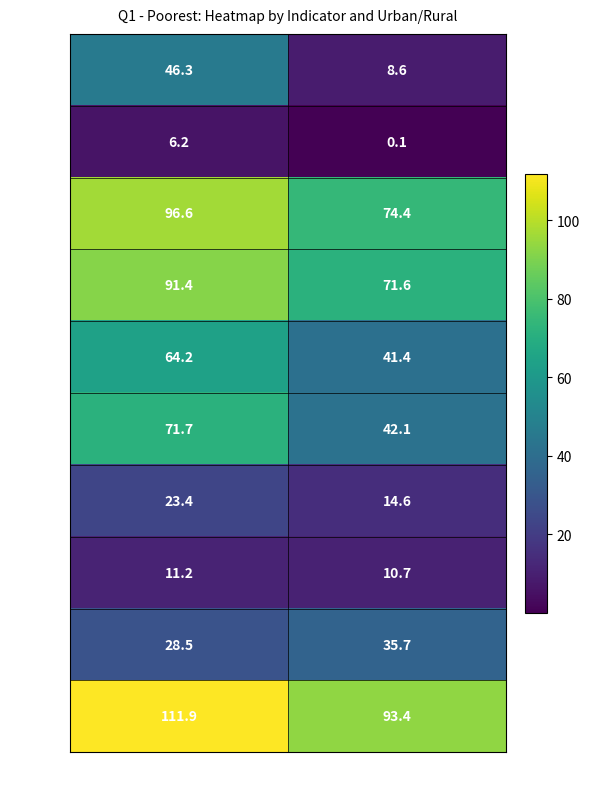

At which label does bwater reach its peak?

urban